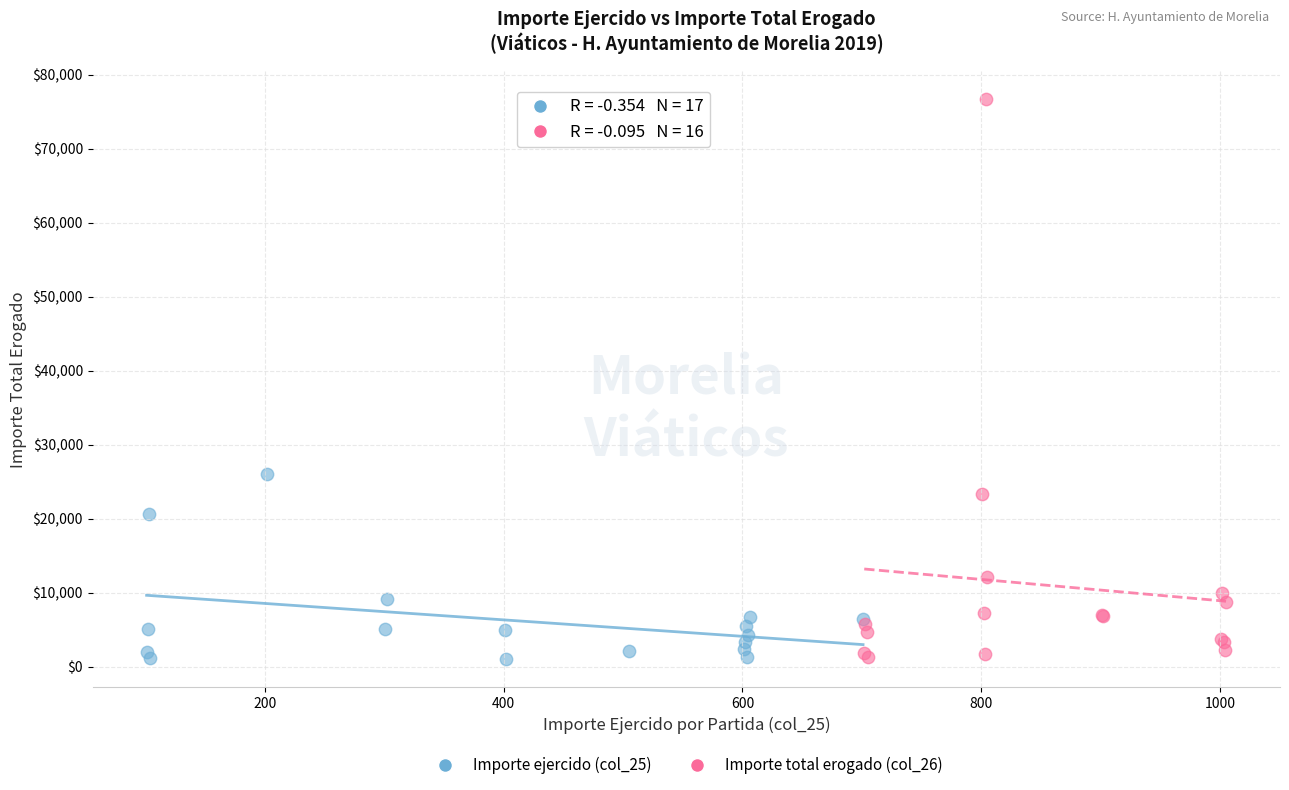

Which series has the widest spread of Y values?

Importe total erogado (col_26)